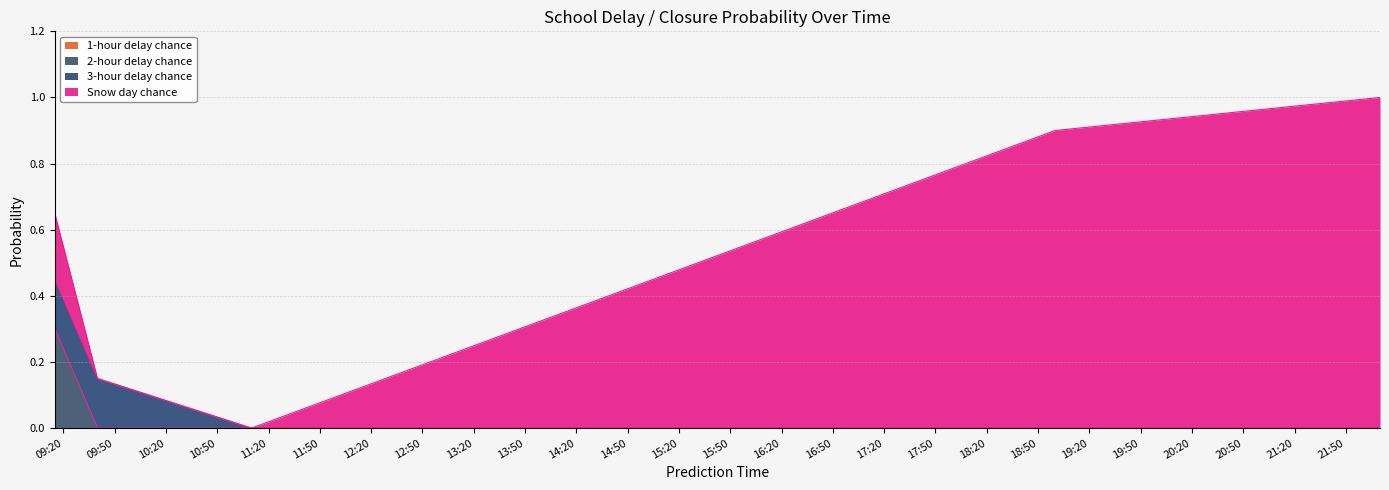

The 3-hour delay chance series shows -0.0 at 2018-03-01 22:10:00. True or false?

False